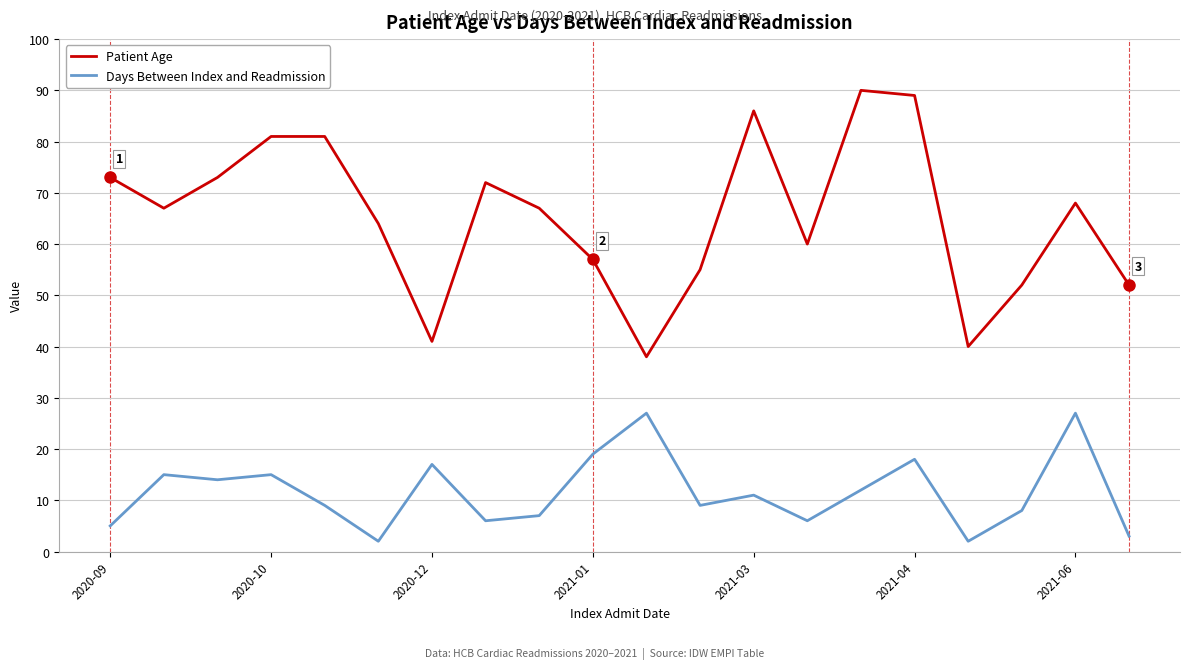

Which series has the largest range (max minus min)?

Patient Age